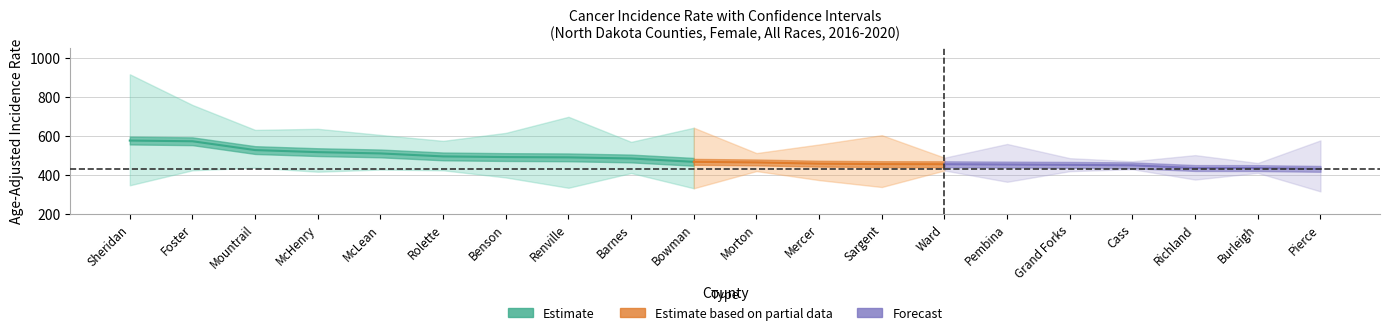

True or false: lower_ci and rate cross at least once.

False